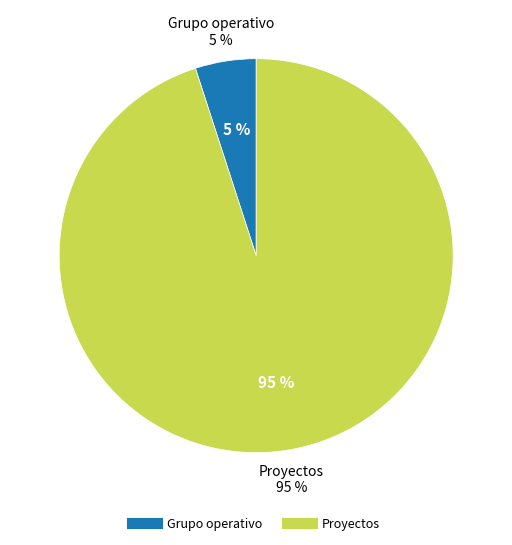

To the nearest percent, what is the combined percentage of Grupo operativo and Proyectos?

100%